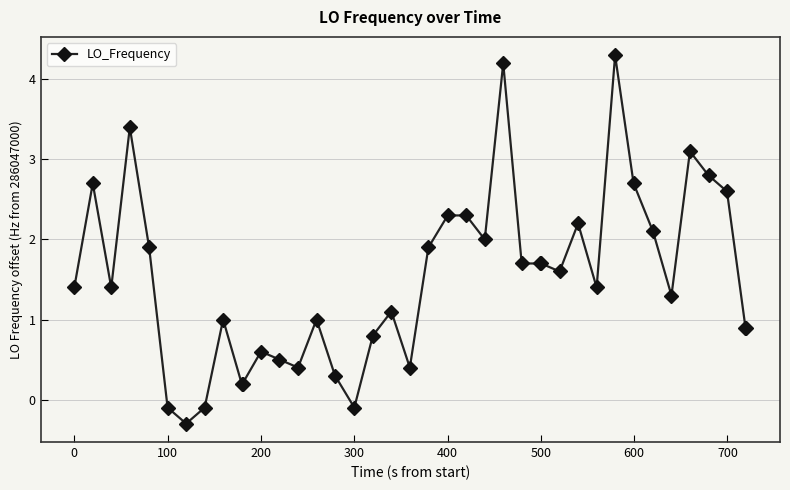

True or false: there are more than 0 points higher than both neighbors.

True